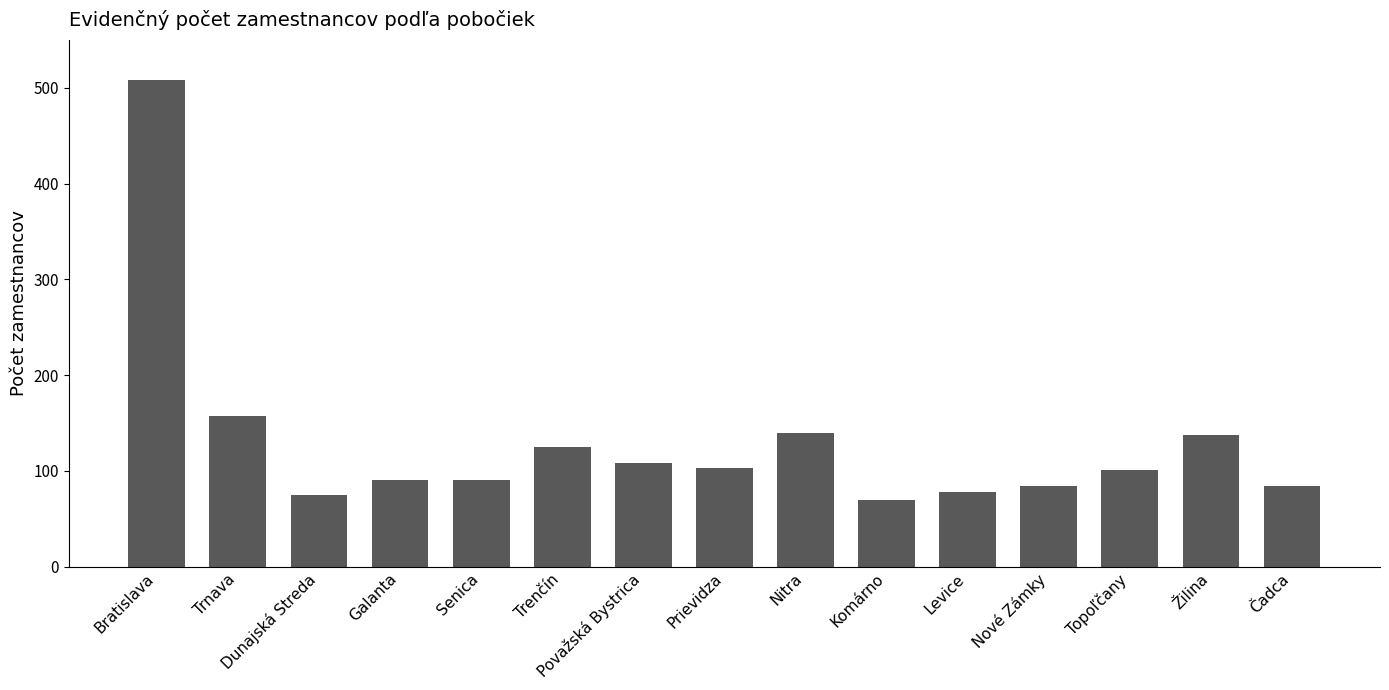

What is the greatest value displayed?

508